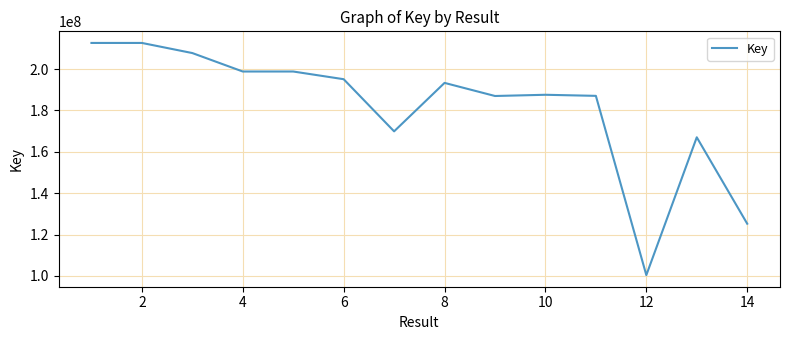

What is the difference between the maximum and minimum values?

112230649